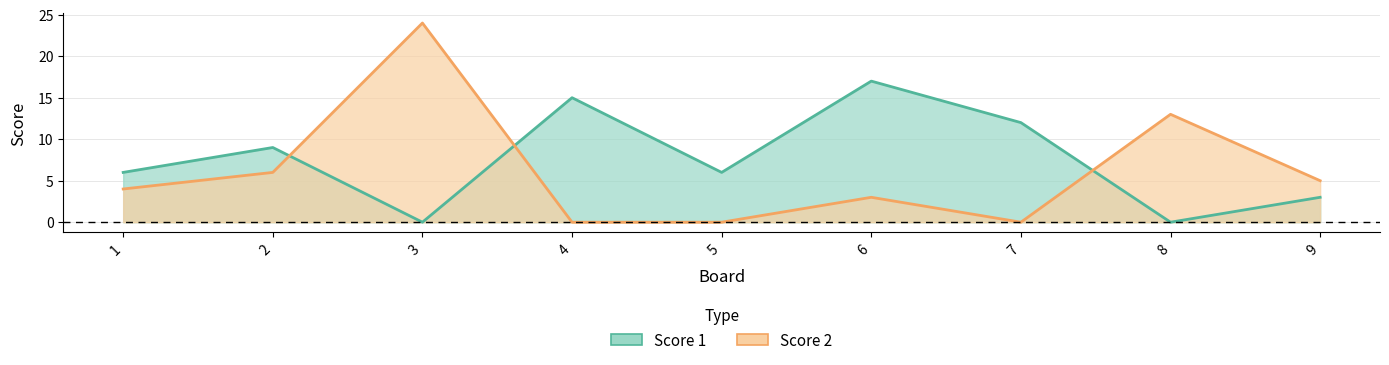

What is the difference between the highest and lowest values at 9?

2